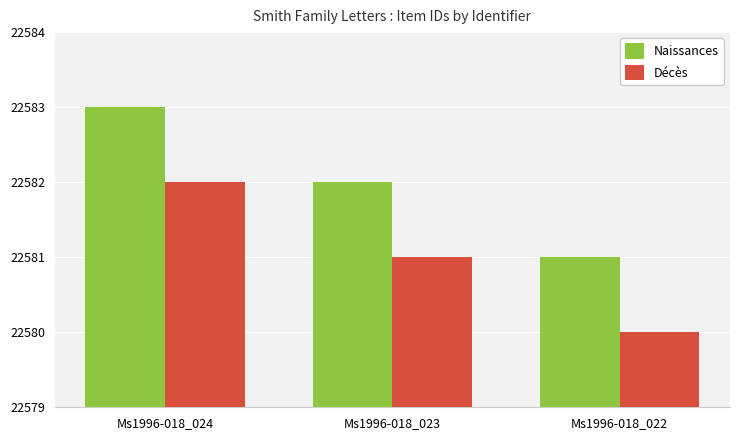

How many series are shown in this chart?

2